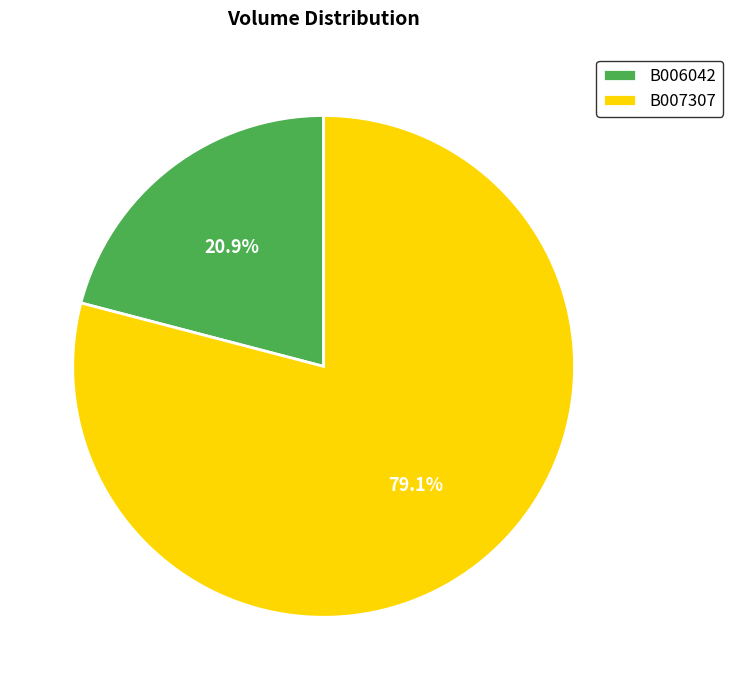

The B007307 slice represents 91% of the pie. True or false?

False